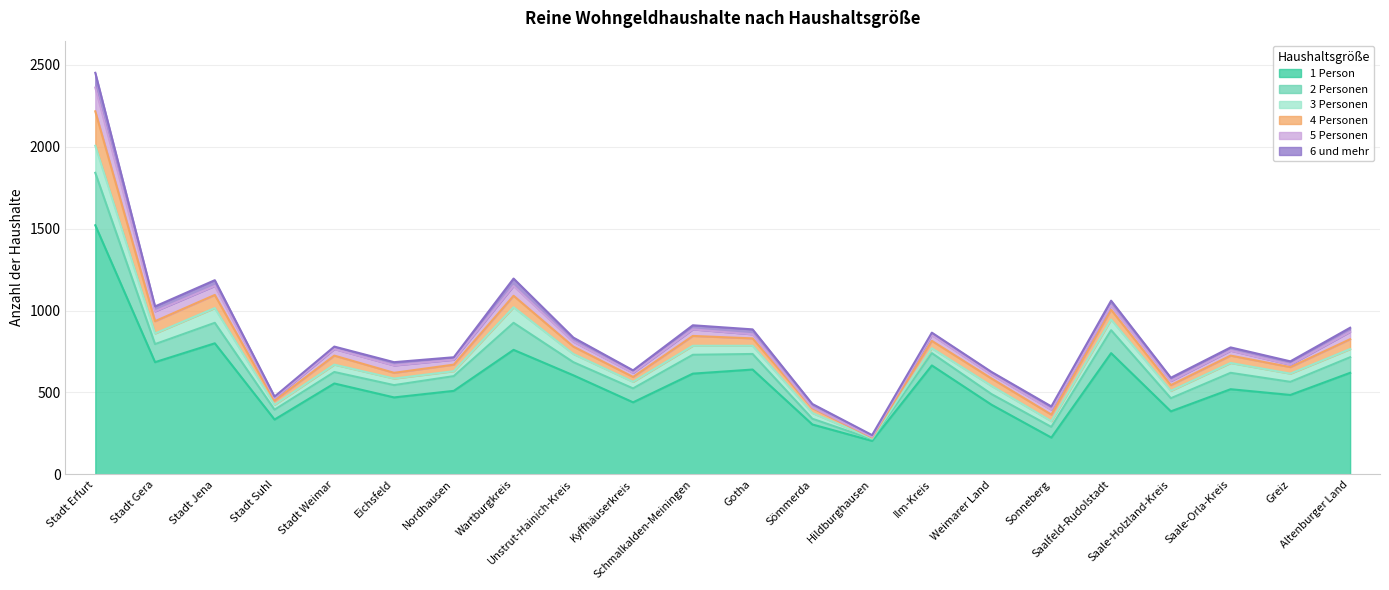

Which category has the highest value in the 1 Person series?

Stadt Erfurt